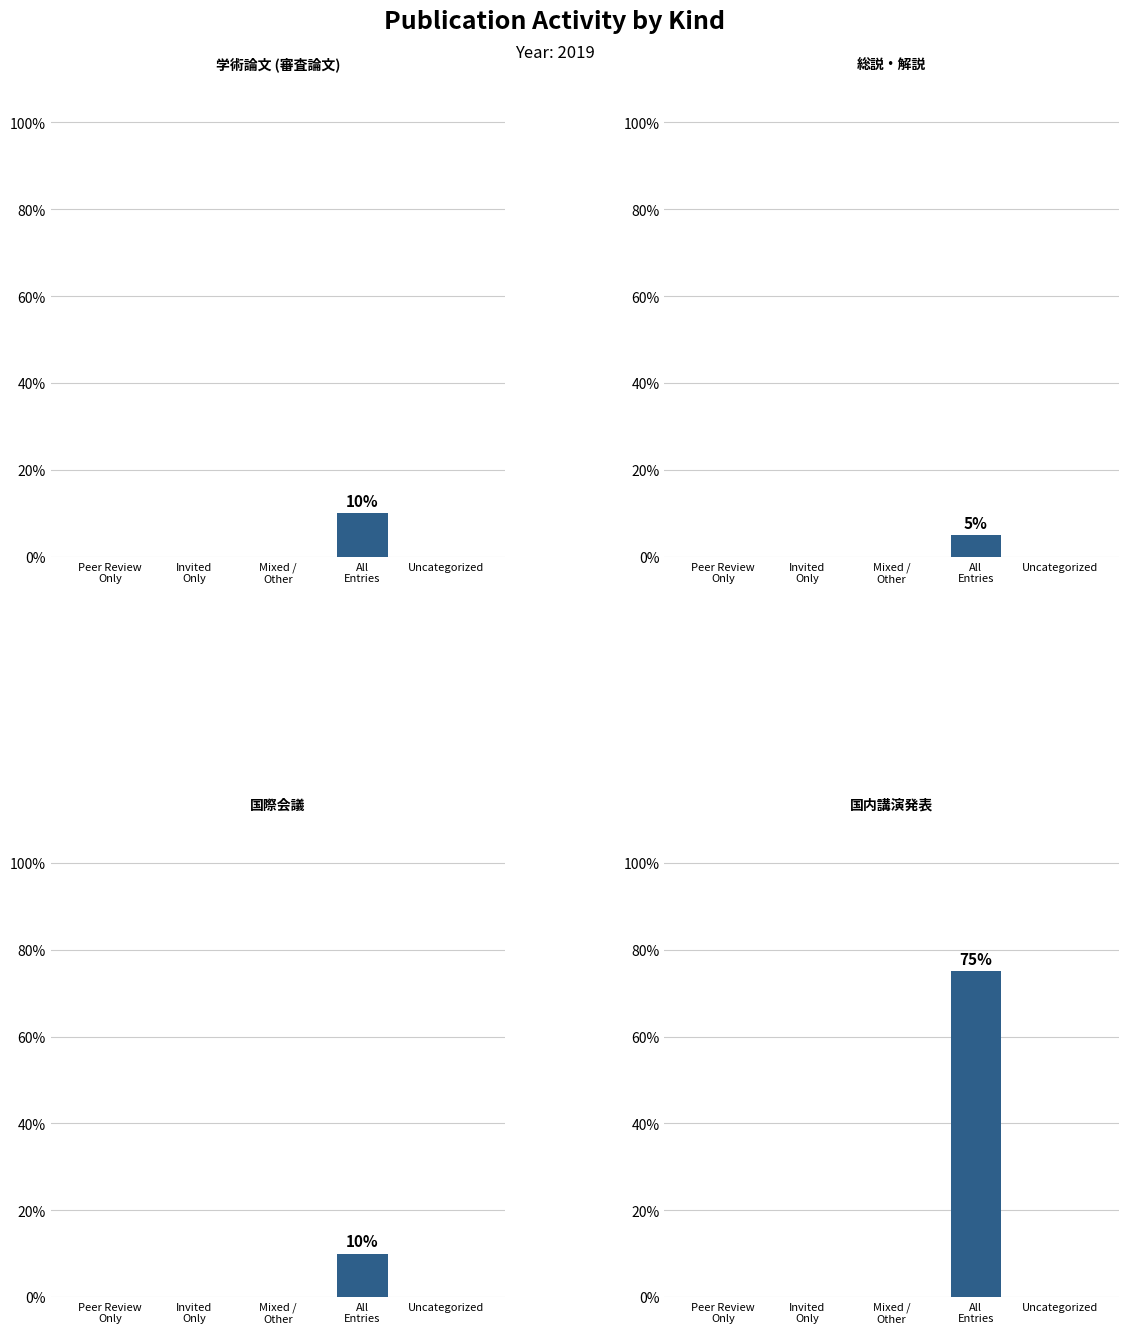

Reading left to right, extract all data points from this chart.

学術論文 (審査論文): Peer Review
Only=0	Invited
Only=0	Mixed /
Other=0	All
Entries=10	Uncategorized=0
総説・解説: Peer Review
Only=0	Invited
Only=0	Mixed /
Other=0	All
Entries=5	Uncategorized=0
国際会議: Peer Review
Only=0	Invited
Only=0	Mixed /
Other=0	All
Entries=10	Uncategorized=0
国内講演発表: Peer Review
Only=0	Invited
Only=0	Mixed /
Other=0	All
Entries=75	Uncategorized=0